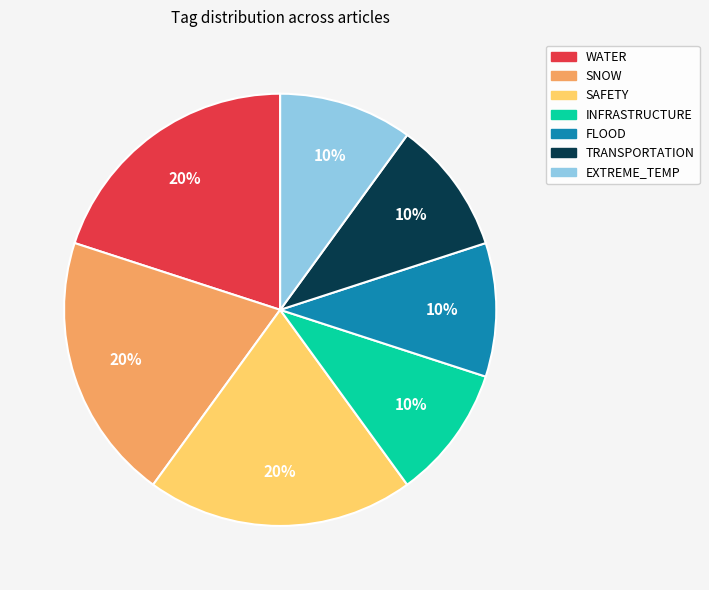

Is there a majority slice in this chart?

No